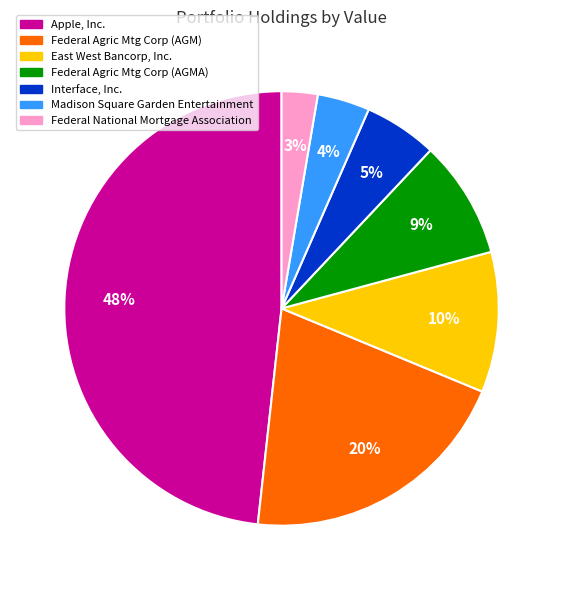

Which has a higher value, Federal Agric Mtg Corp (AGM) or Interface, Inc.?

Federal Agric Mtg Corp (AGM)